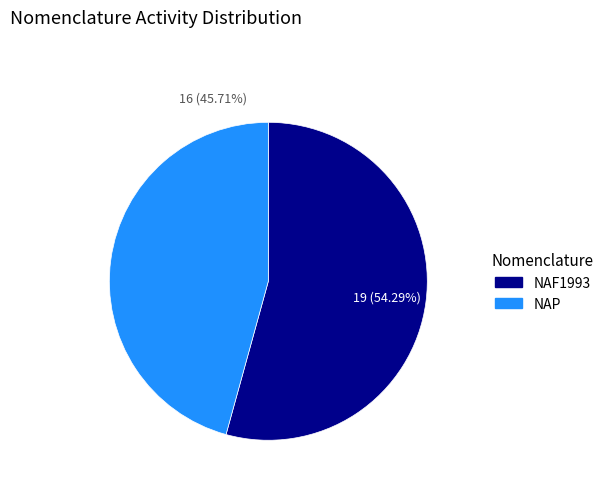

Between NAF1993 and NAP, which is larger?

NAF1993